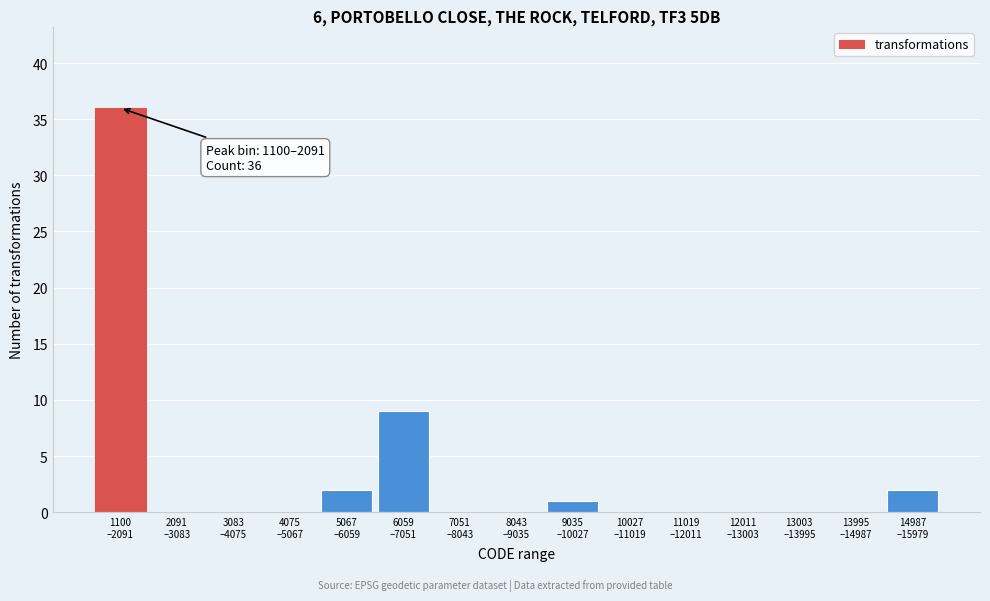

What is the sum of all values?

50